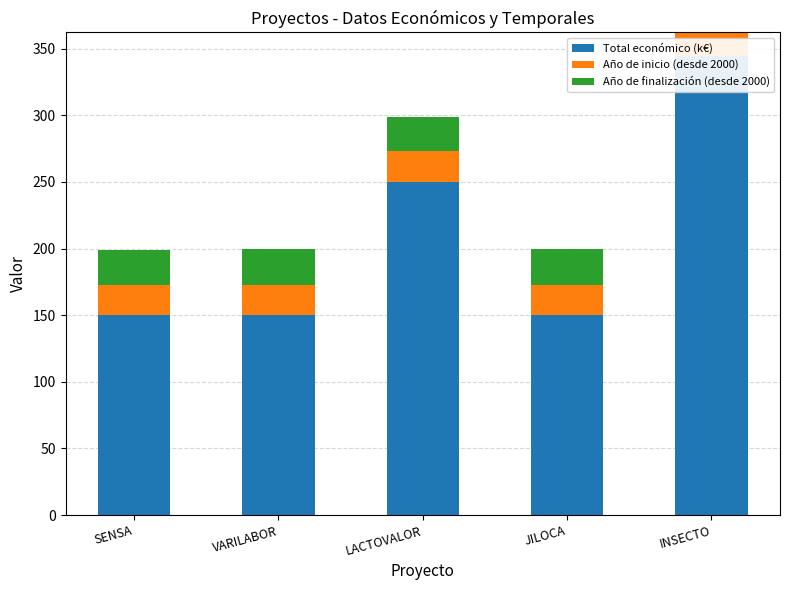

What are all the series names shown in the legend?

Total económico (k€), Año de inicio (desde 2000), Año de finalización (desde 2000)